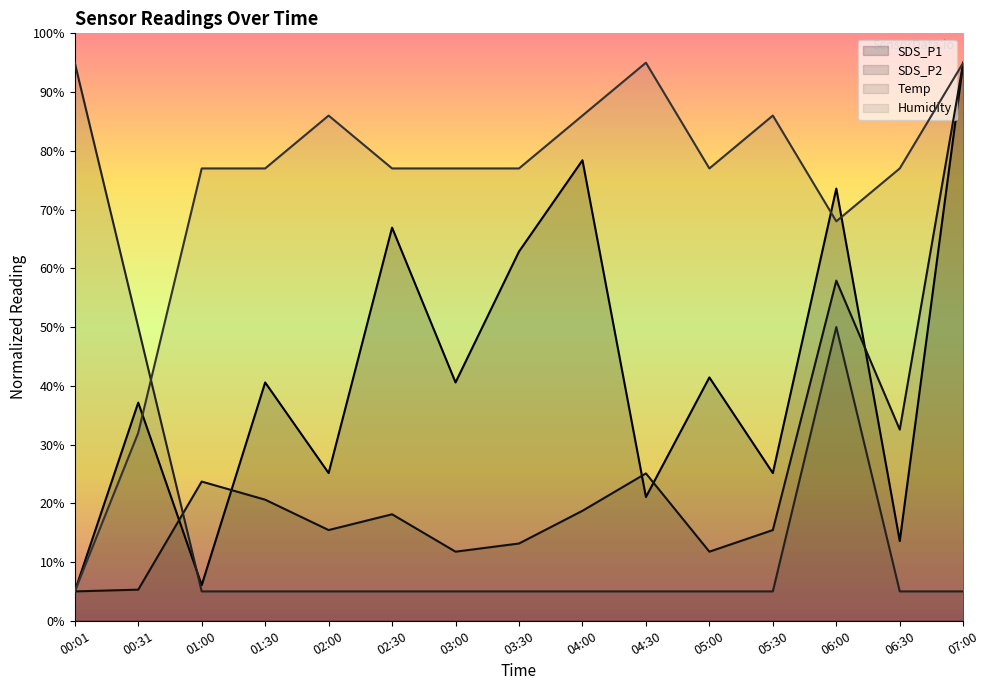

At which category does SDS_P1 reach its first local peak?

00:31